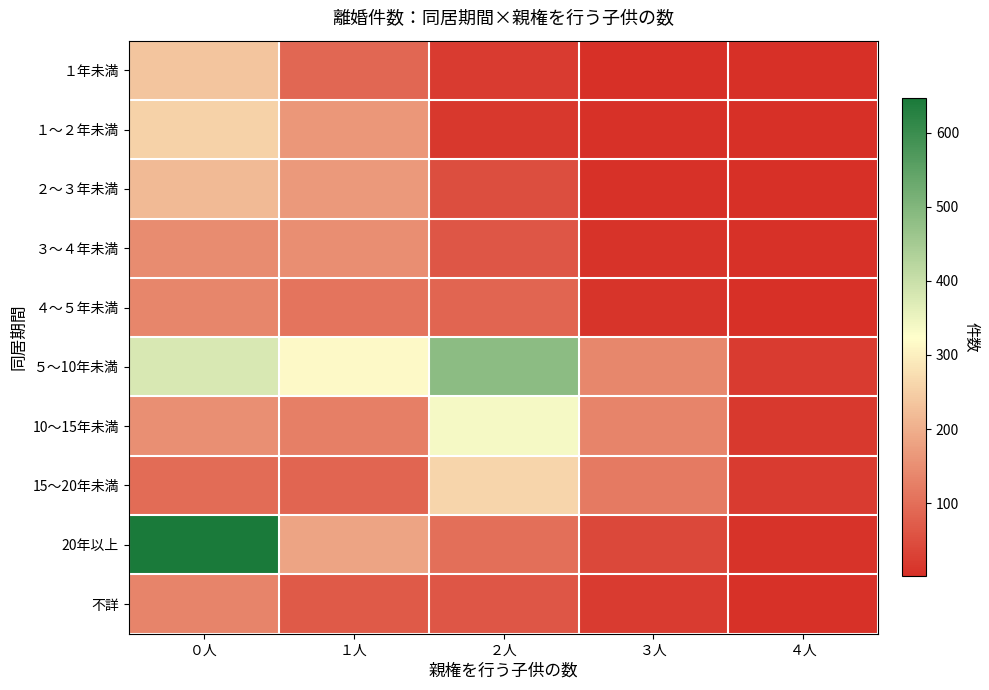

What is the difference between the highest and lowest values at ３人?

136